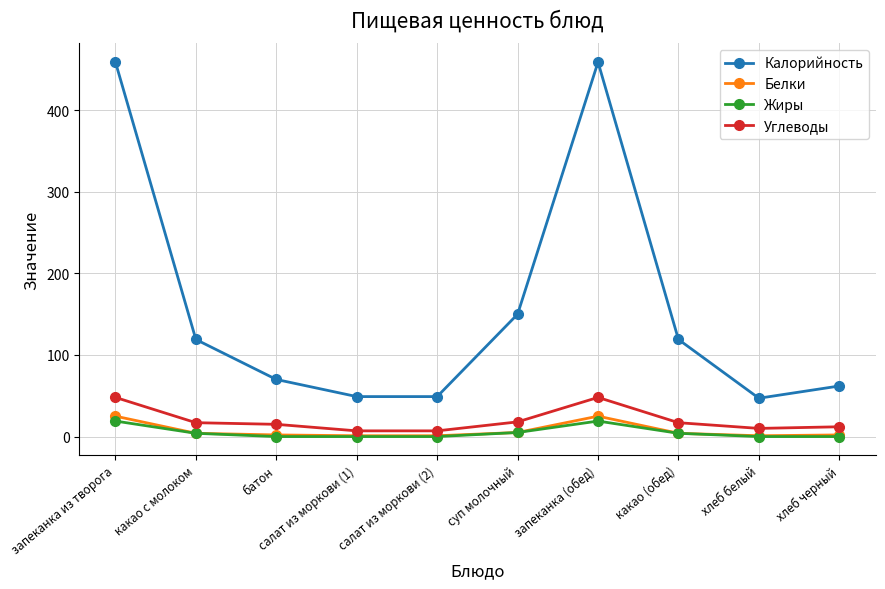

Rank the series by their maximum value, from highest to lowest.

Калорийность, Углеводы, Белки, Жиры